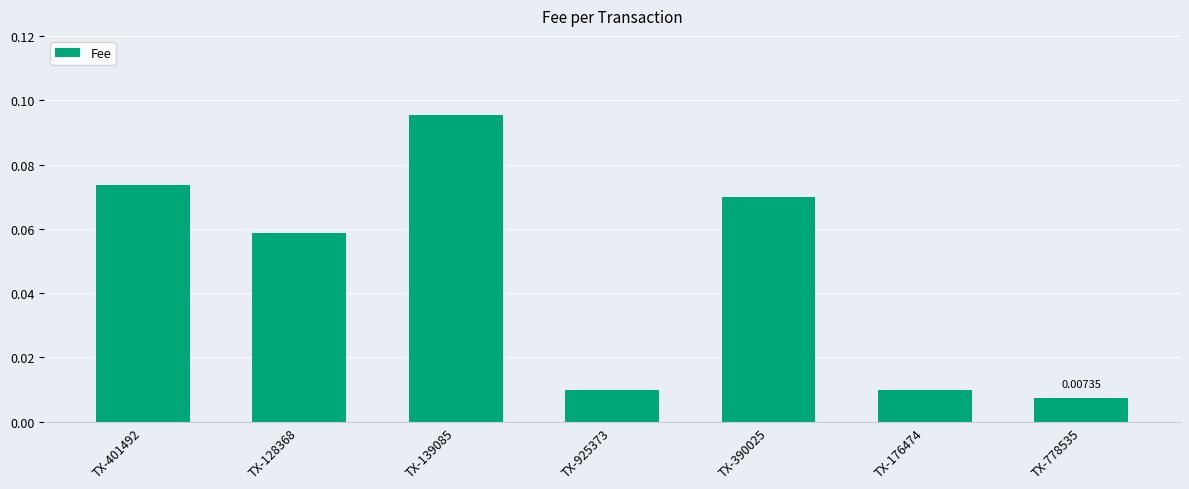

Does the chart contain any negative values?

No